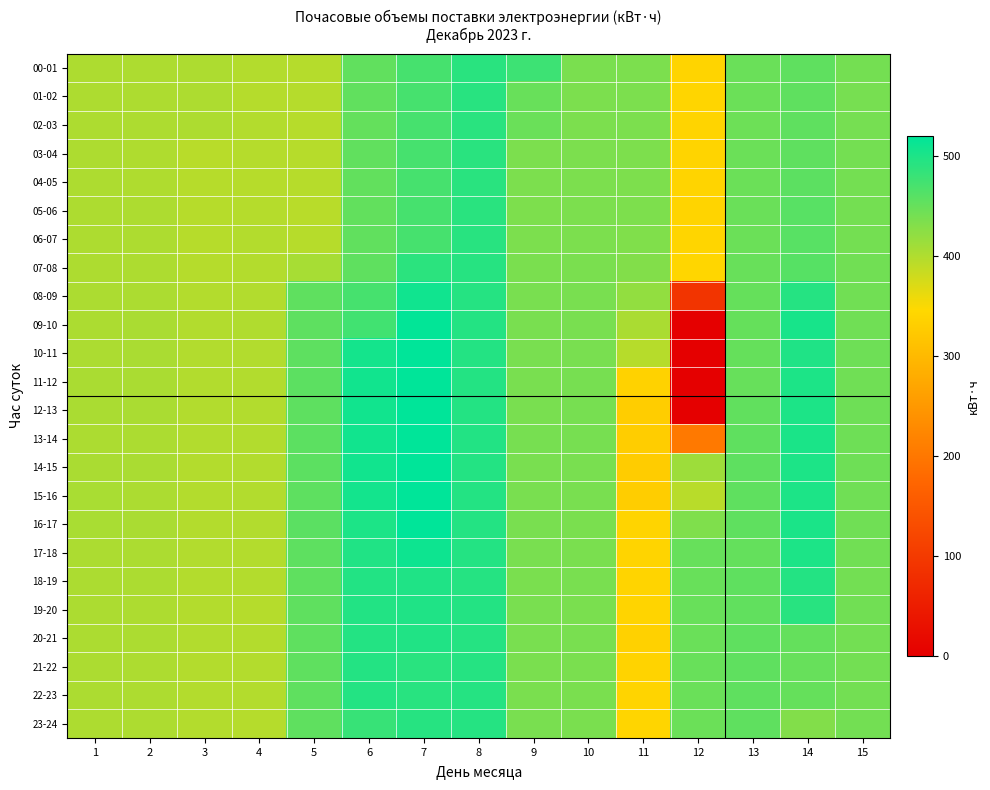

What is the difference between the highest and lowest values at 15?

5.4